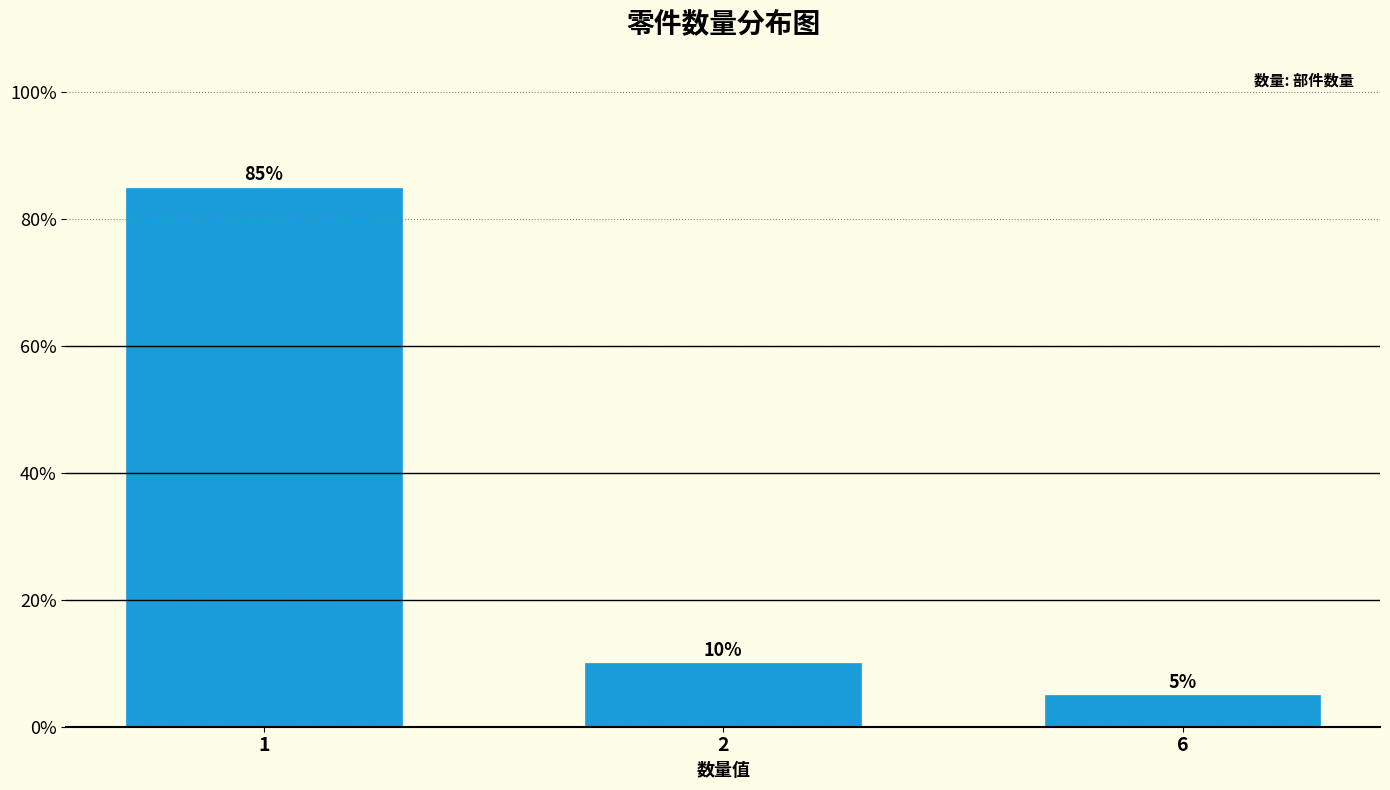

Approximately how many times larger is the value at 1 compared to 2?

8.5